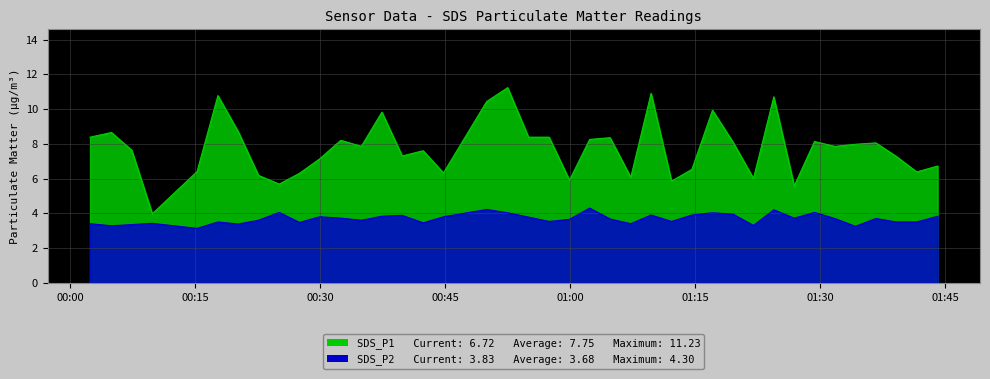

List the series in order of their overall mean, lowest first.

SDS_P2, SDS_P1